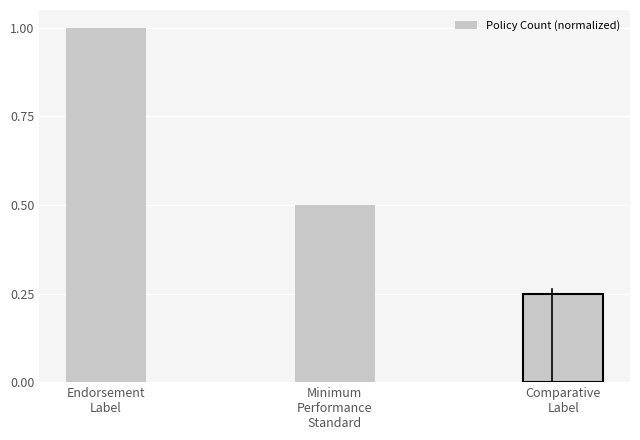

What is the average value?

0.6